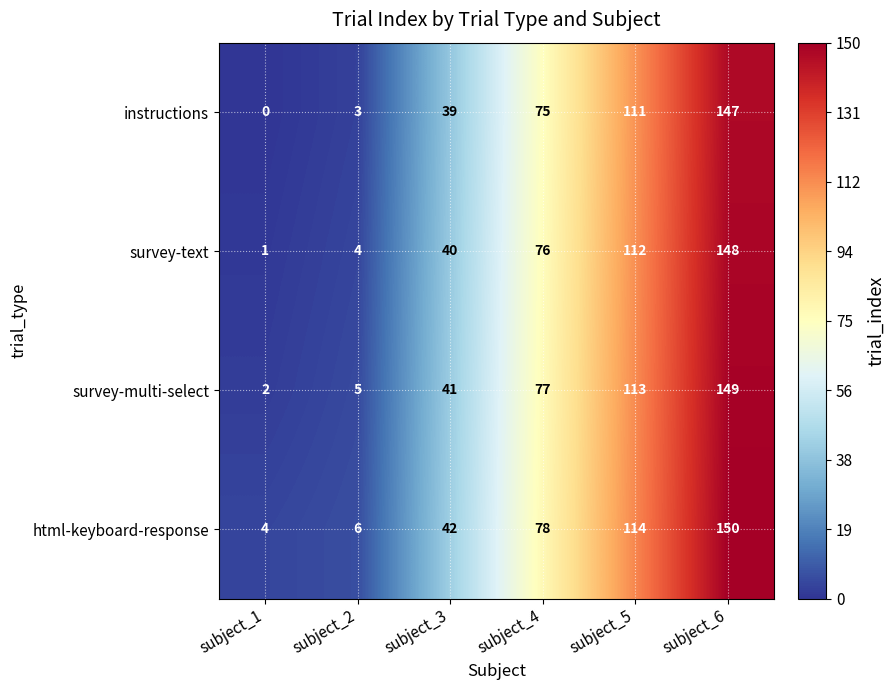

What is the difference between the highest and lowest values at subject_6?

3